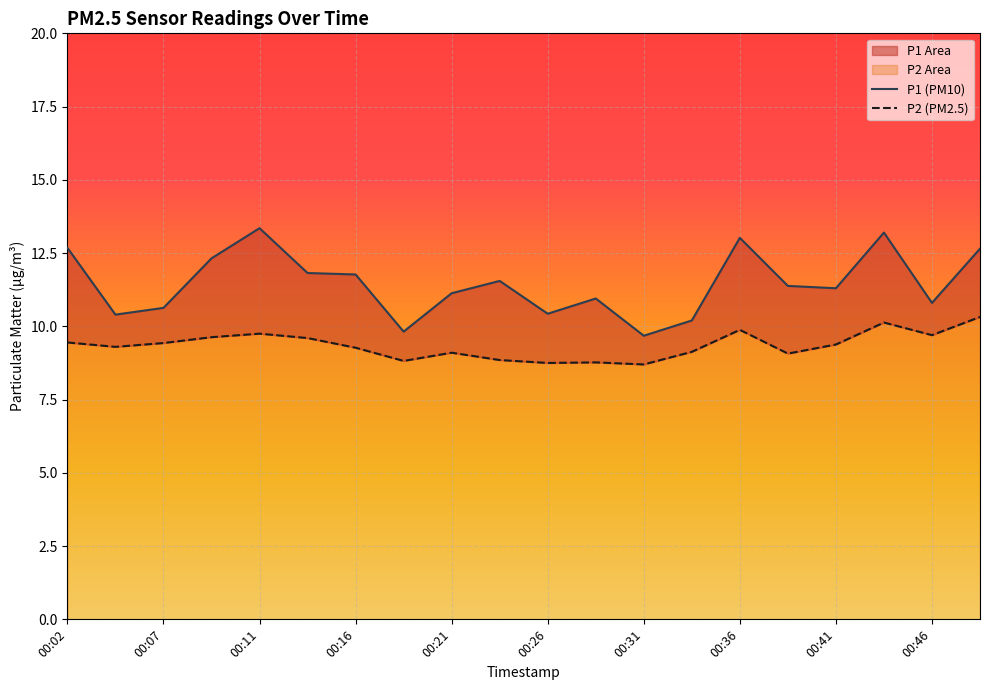

Which series changed the most between 00:36 and 16?

P1 (PM10)